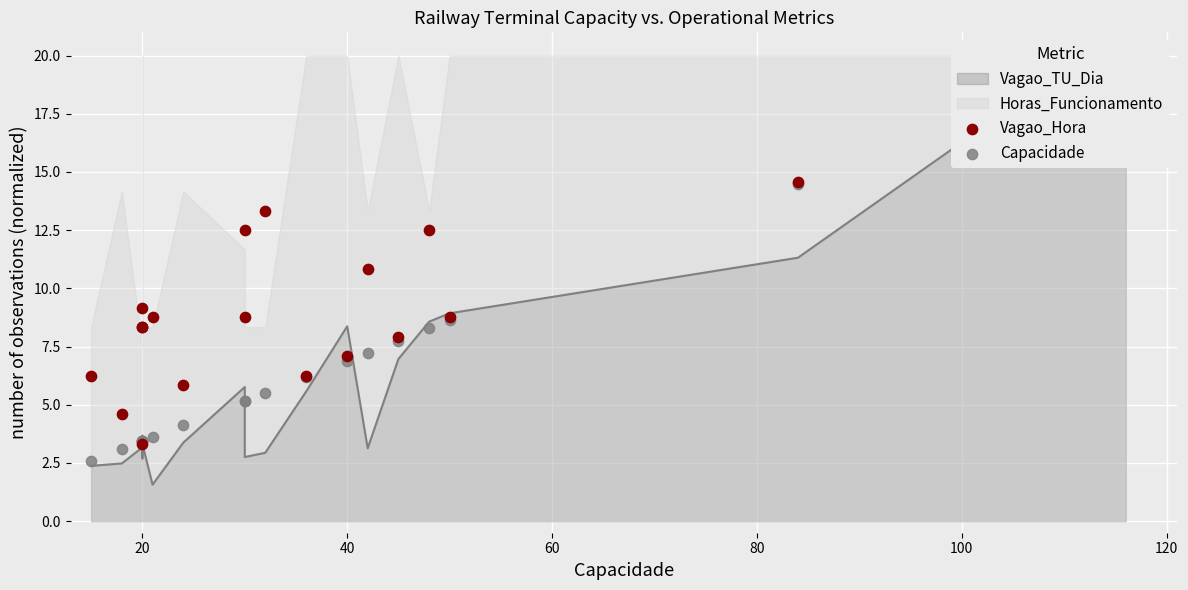

Is the value of Capacidade at 11 greater than the value of Vagao_Hora at 16?

No